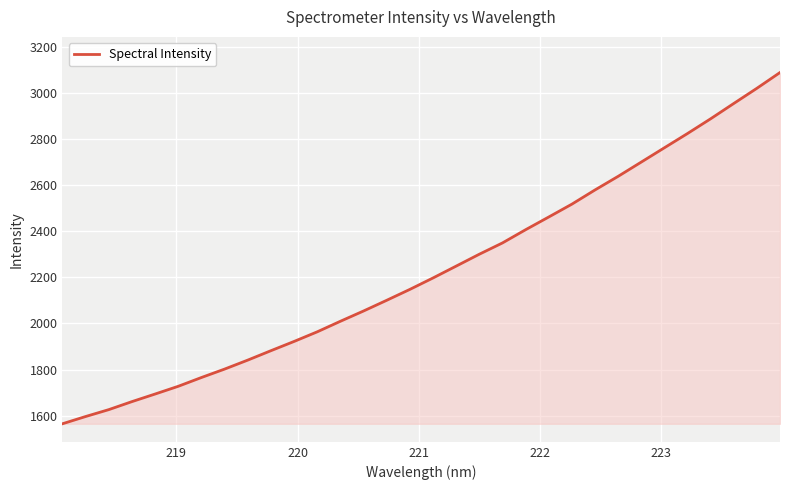

Count the number of values greater than 2197.

16